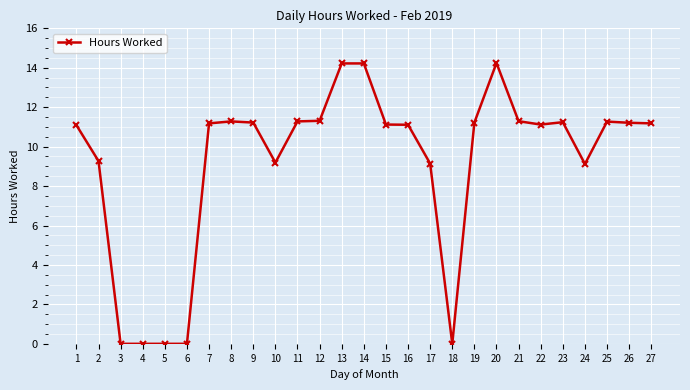

What is the average value?

9.2